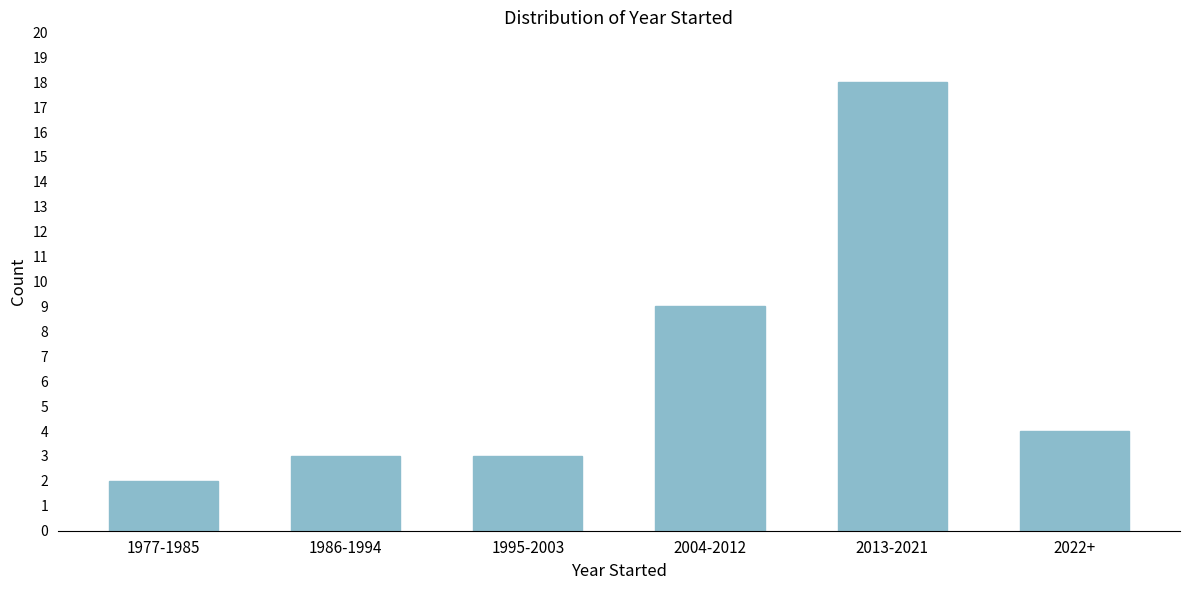

Reading left to right, what are all the values shown in this chart?

2	3	3	9	18	4